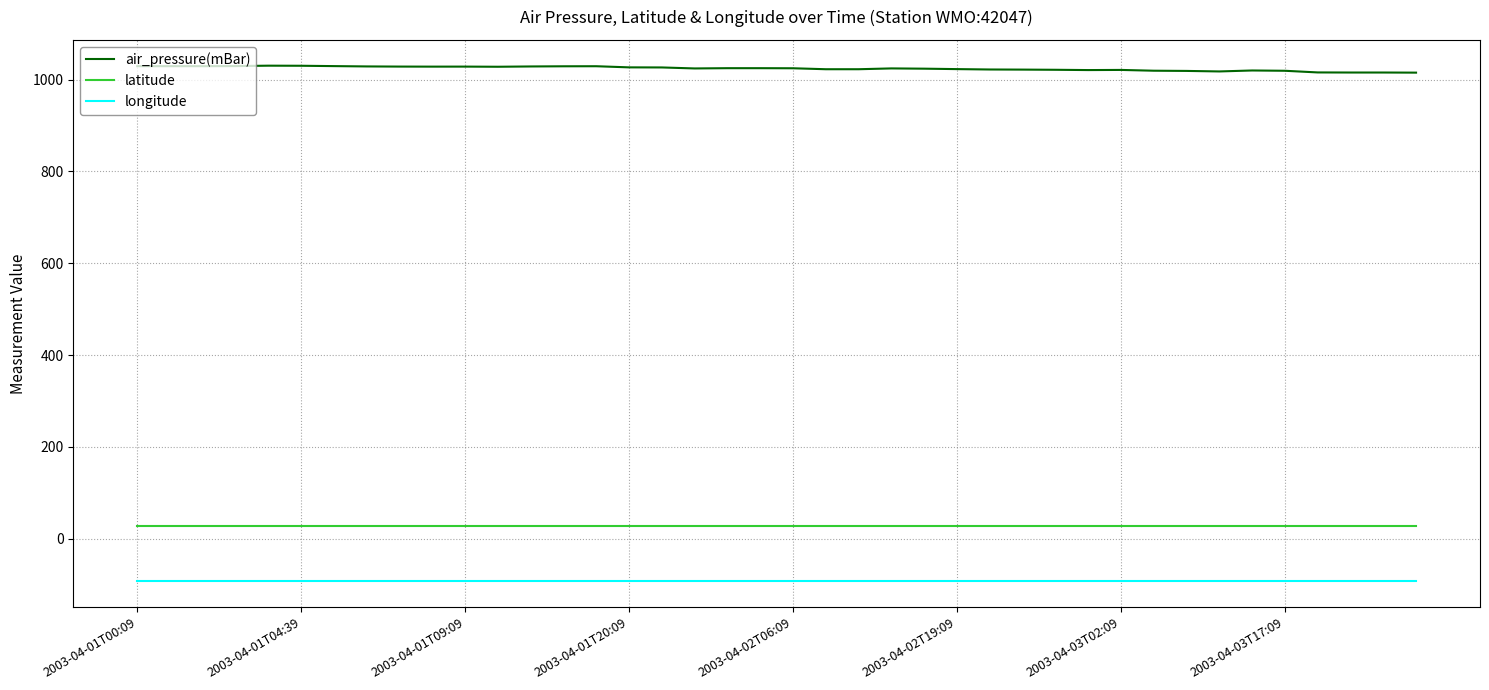

Which series has the largest range (max minus min)?

air_pressure(mBar)